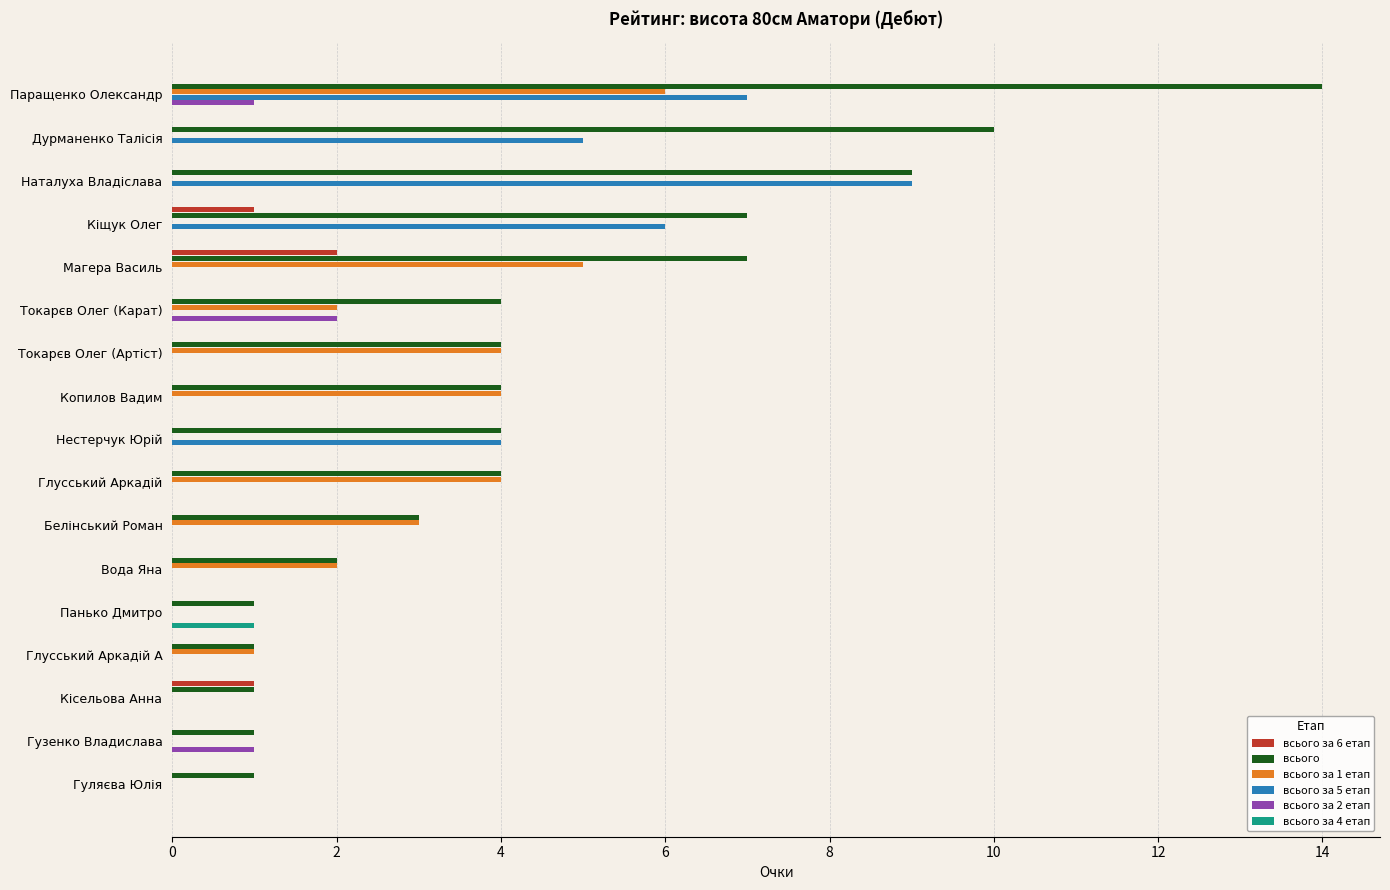

How many series are shown in this chart?

6